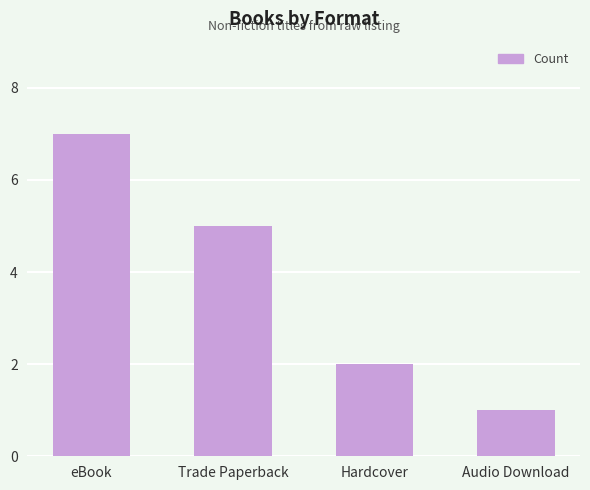

Are the bars grouped side by side (vs. stacked)?

No